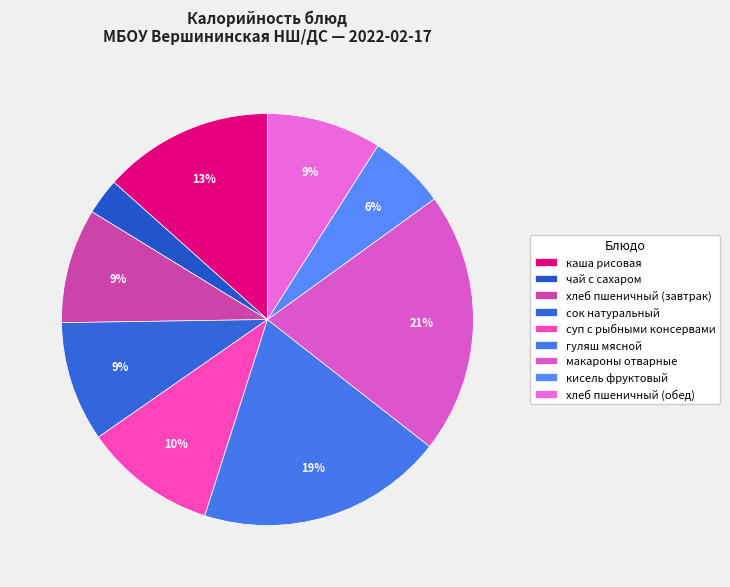

To the nearest percent, what is the difference between the largest and smallest slice percentages?

18%